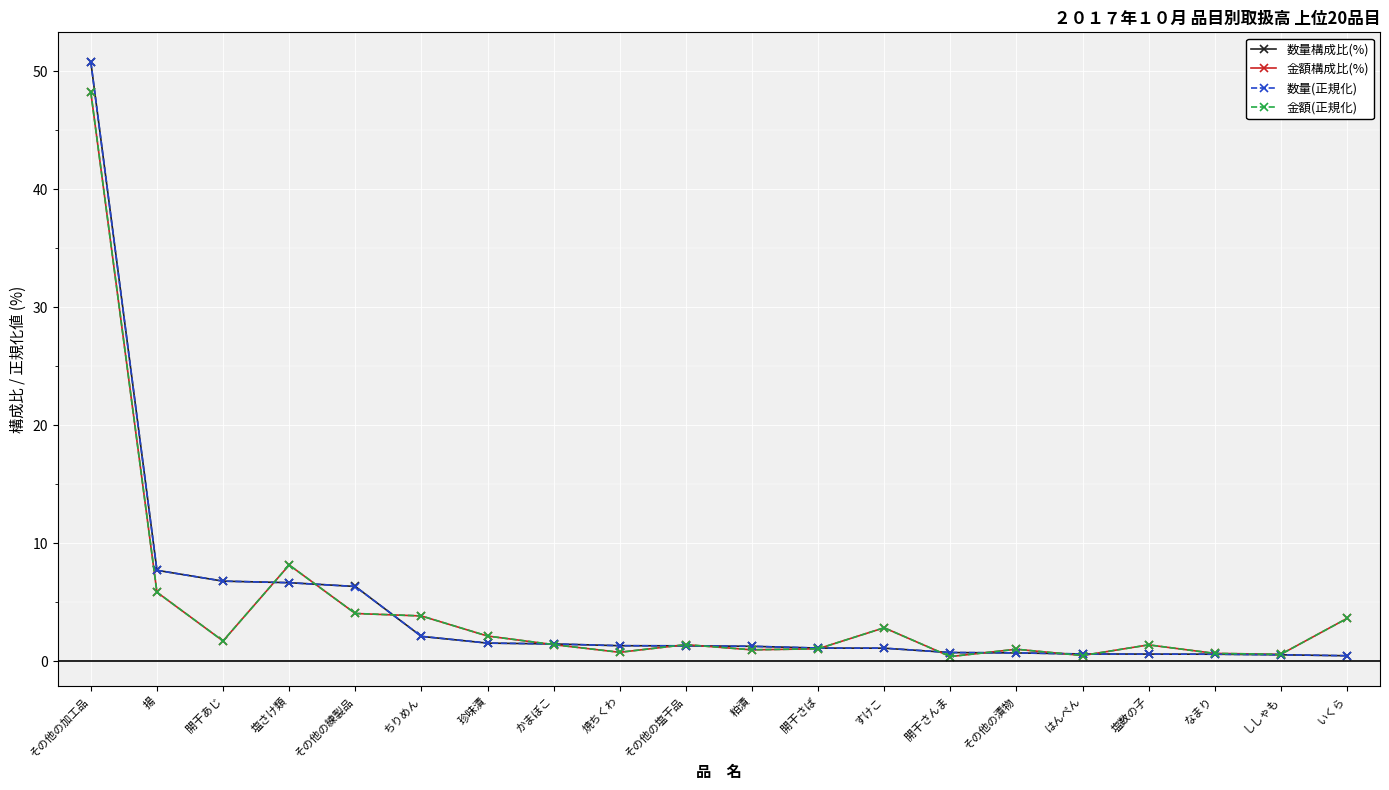

Does the chart display data point markers on the line(s)?

Yes